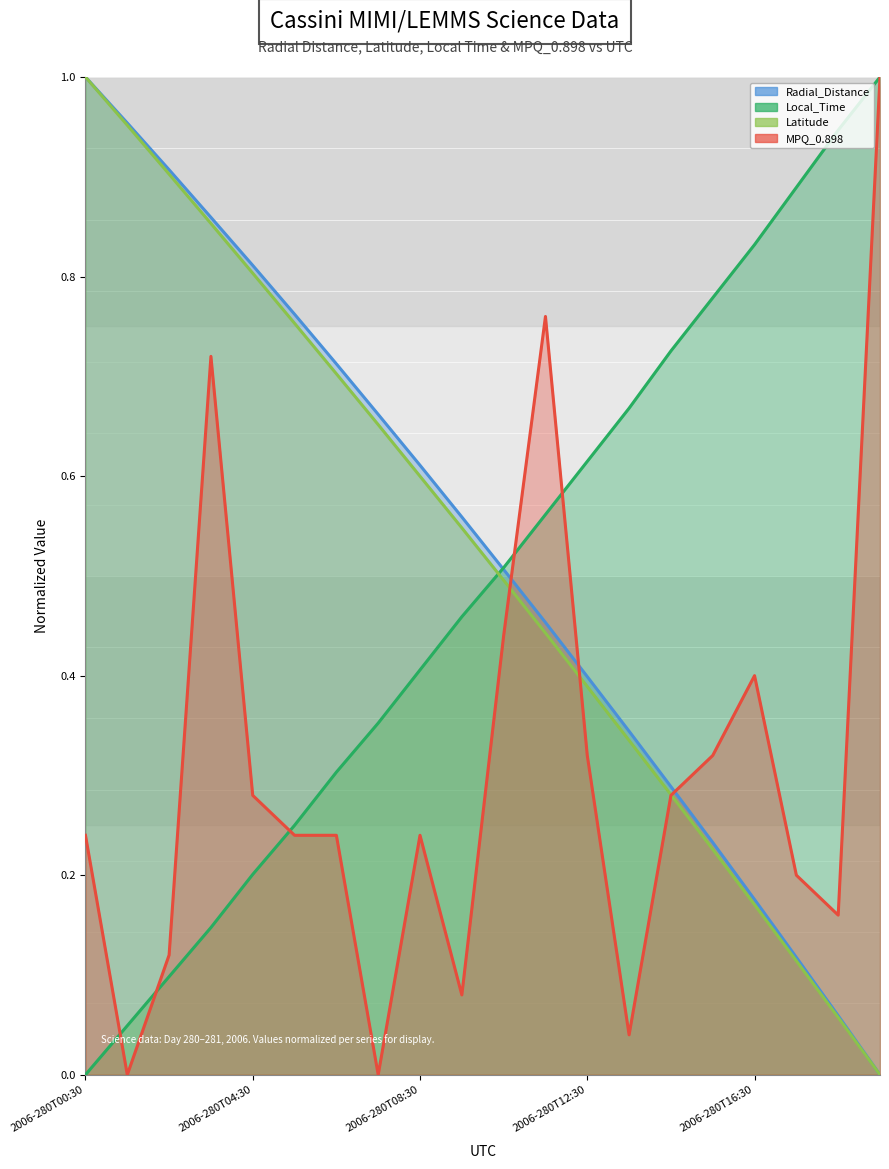

What is the maximum value shown in the chart?

1.0